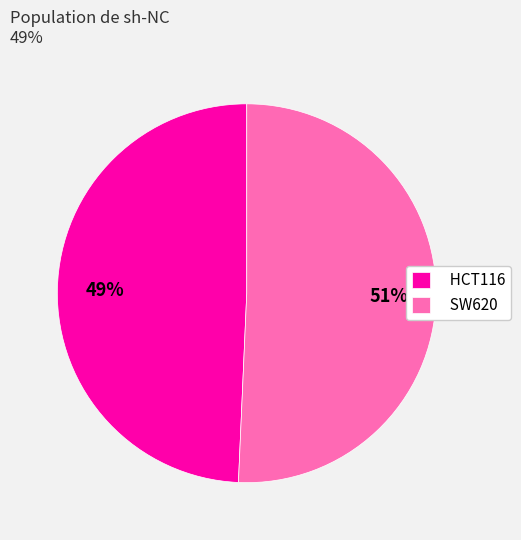

To the nearest percent, what percentage of the pie is SW620?

51%